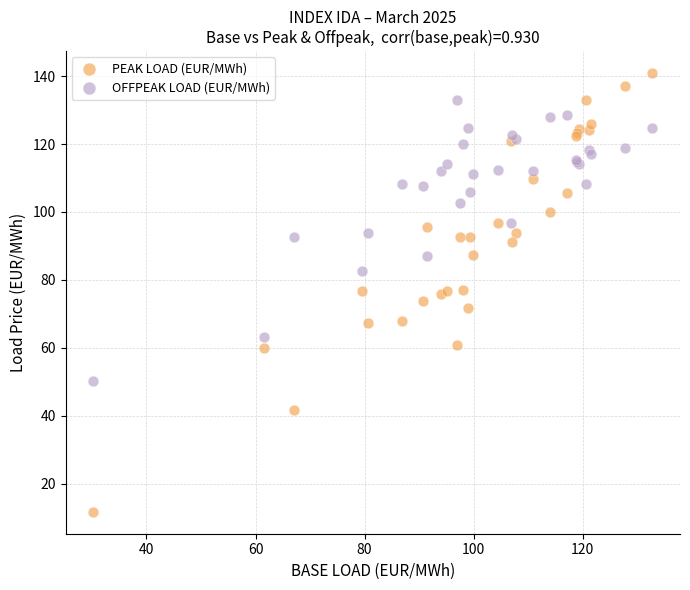

What are all the series names shown in the legend?

PEAK LOAD (EUR/MWh), OFFPEAK LOAD (EUR/MWh)